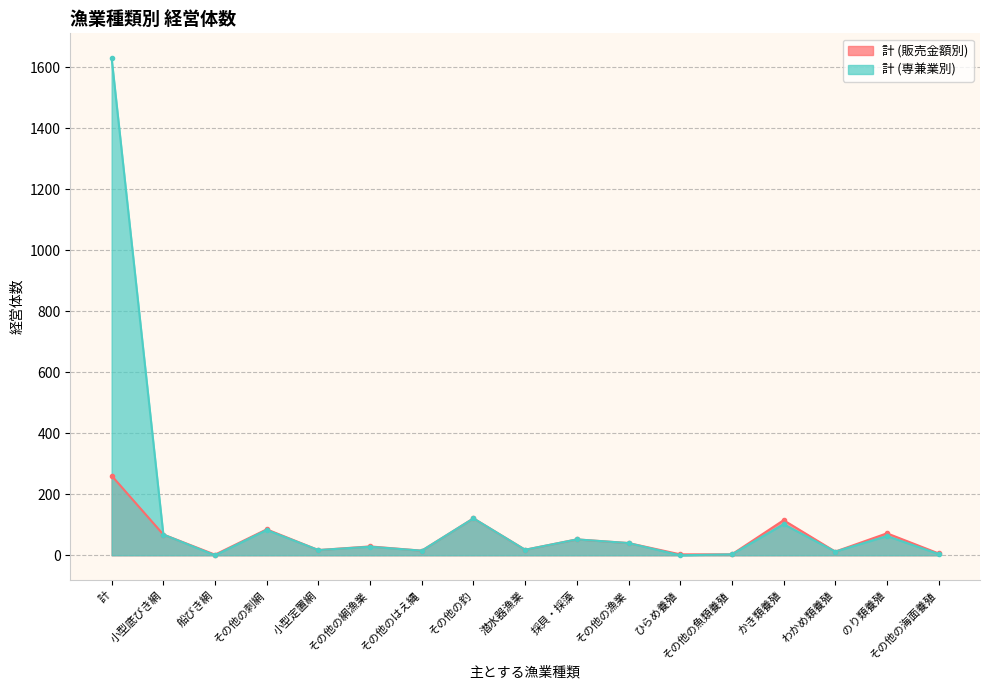

What is the total value across all series at その他の刺網?

168